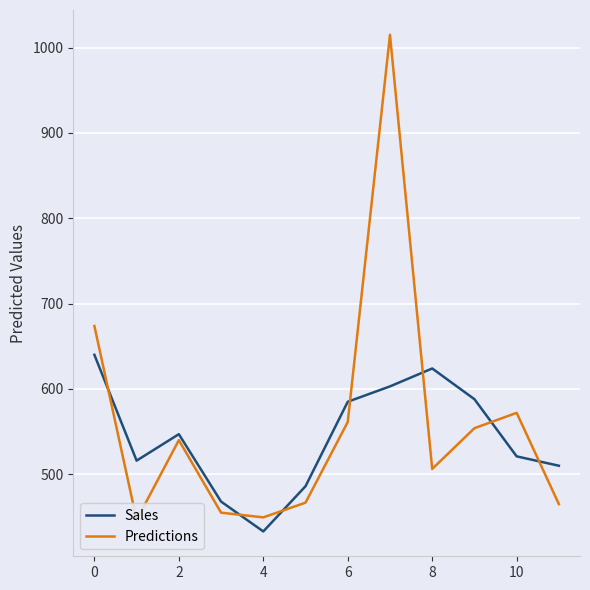

True or false: Predictions has more than 1 interior local peaks.

True